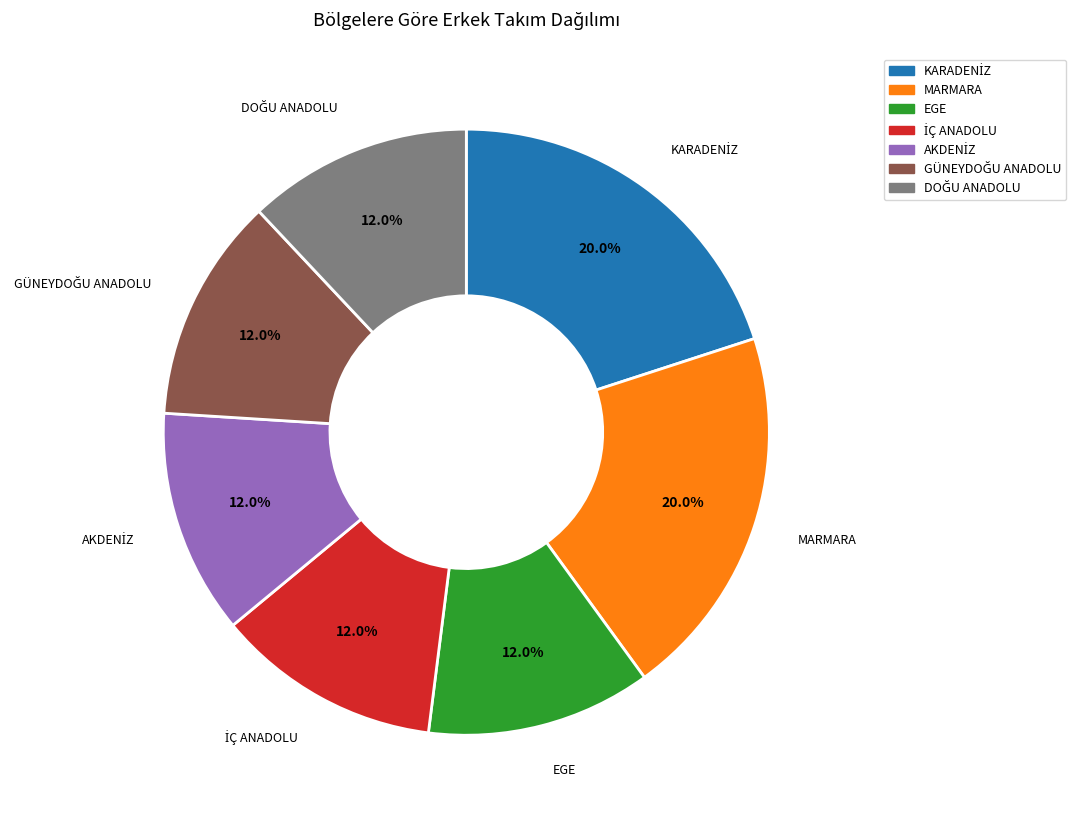

Does any single category account for the majority?

No